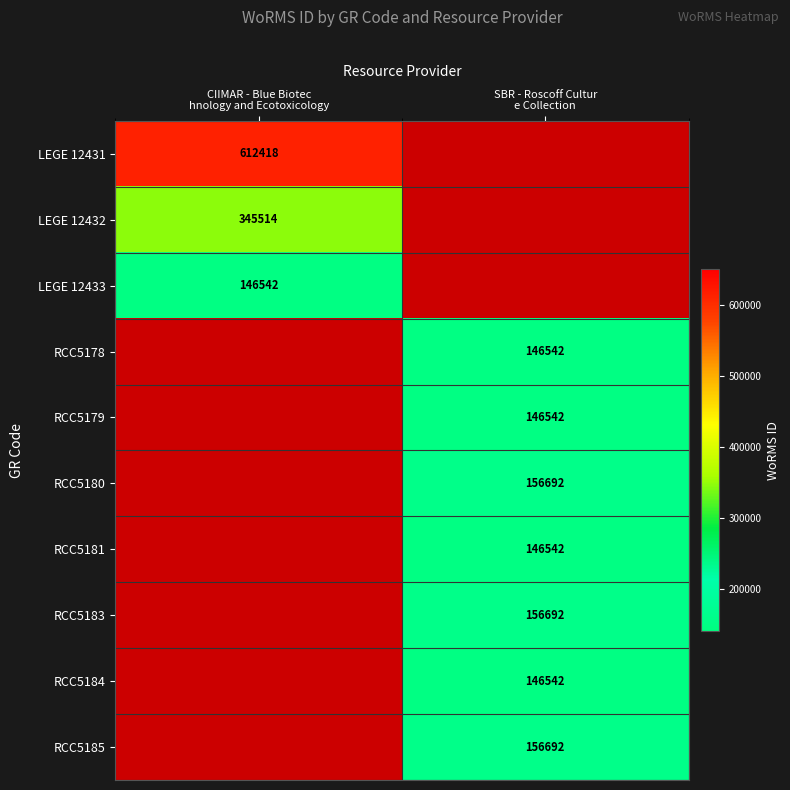

Which series has the largest range (max minus min)?

LEGE 12431